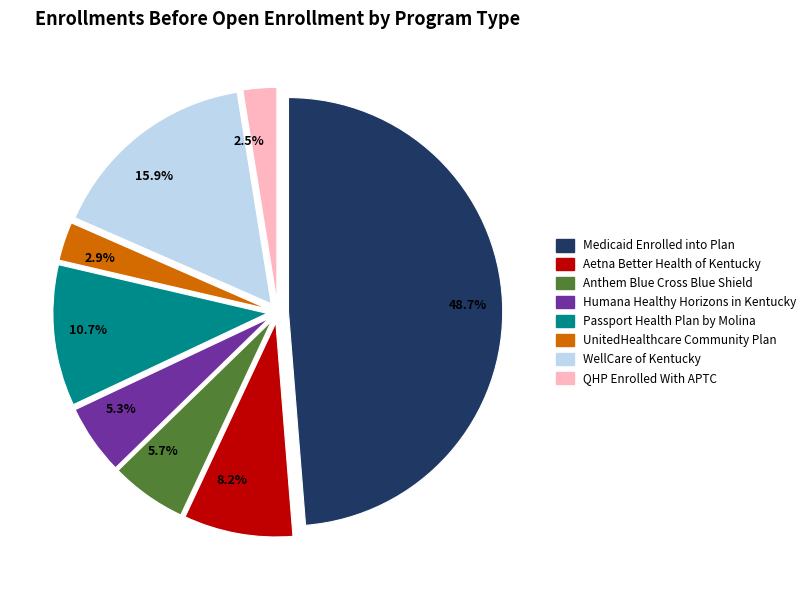

True or false: Passport Health Plan by Molina accounts for 22% of the total.

False